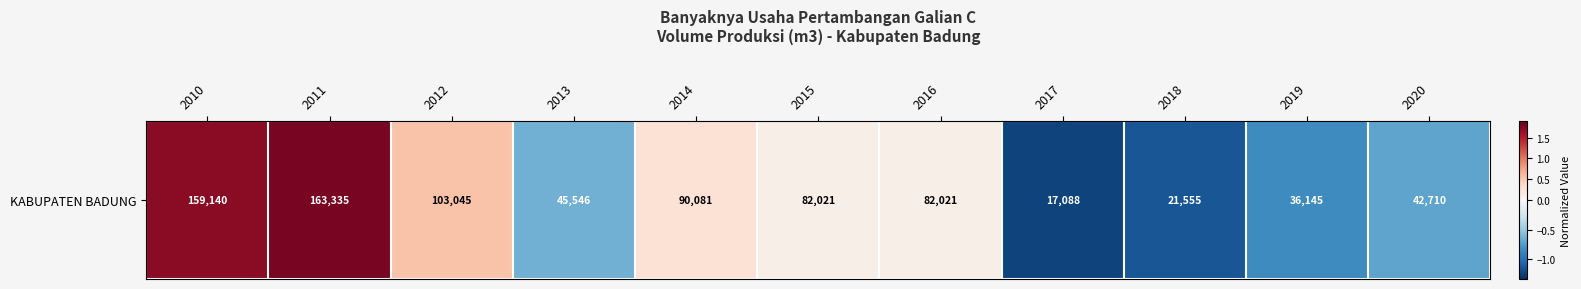

Where does the data first go above 0?

2010